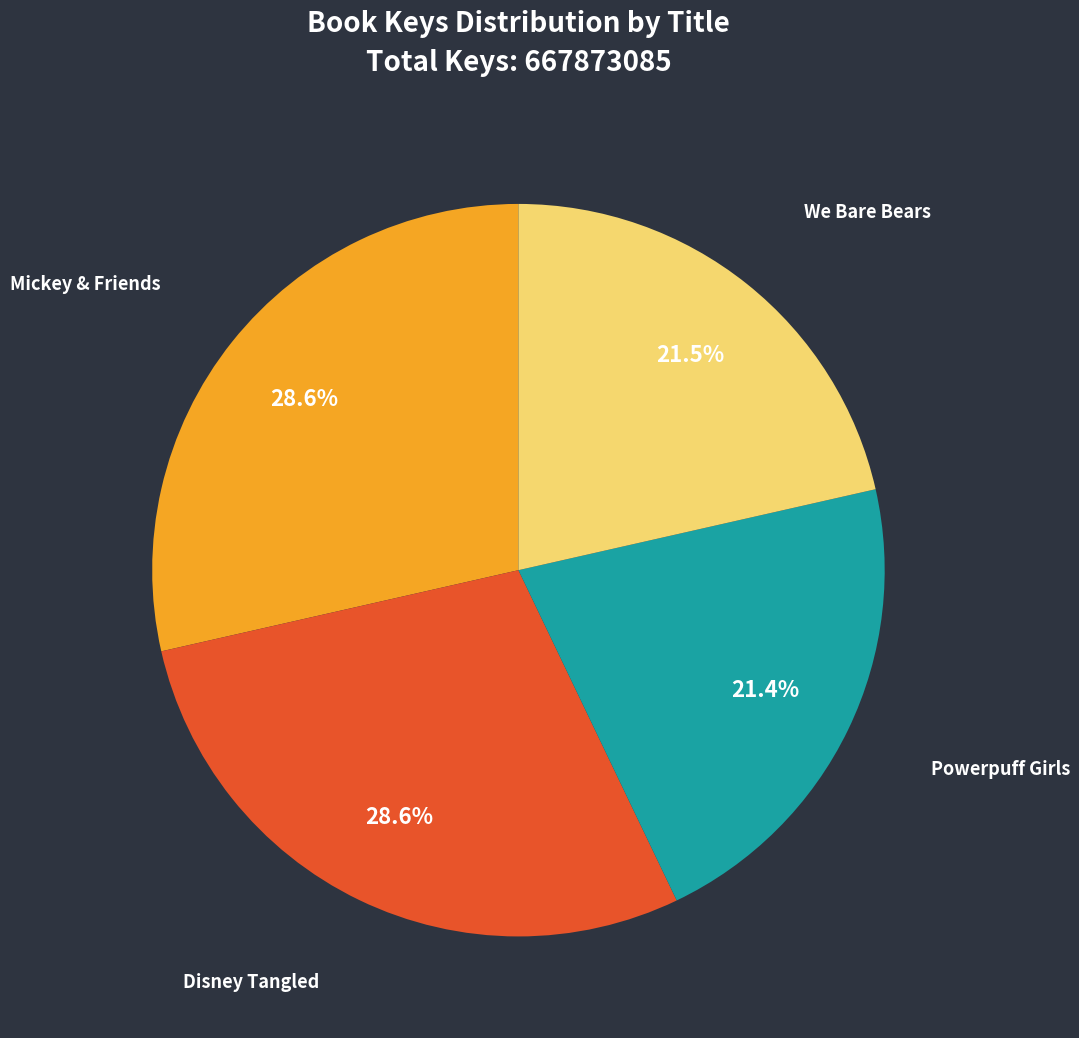

Does any single category account for the majority?

No